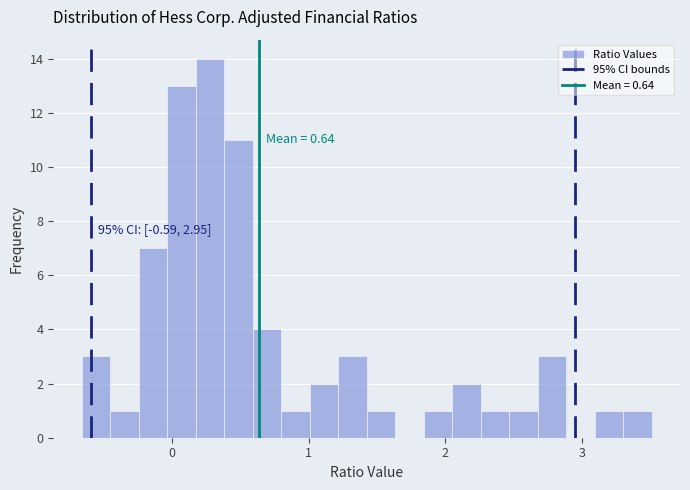

Read against the x-axis, roughly where is the centre of the tallest bar?

0.3